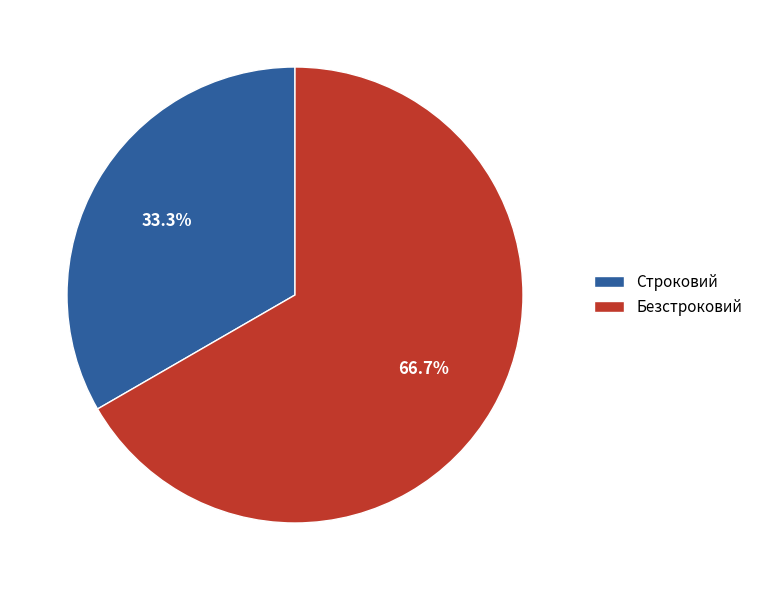

Count the number of slices in the pie.

2